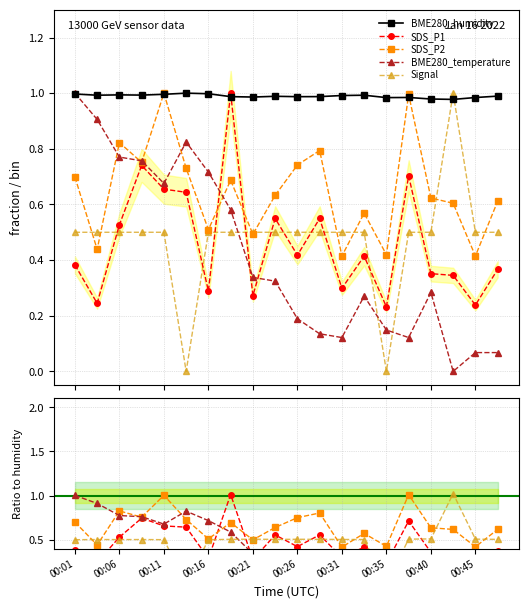

Is it true that SDS_P1 equals 0.3 at 00:04?

False